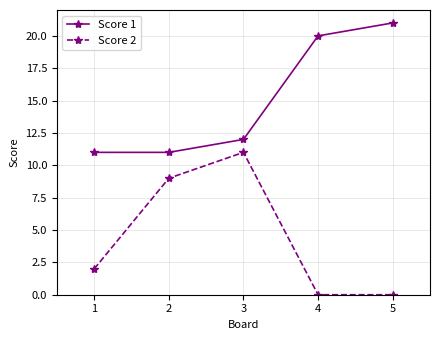

Reading left to right, extract all data points from this chart.

Score 1: 1=11	2=11	3=12	4=20	5=21
Score 2: 1=2	2=9	3=11	4=0	5=0